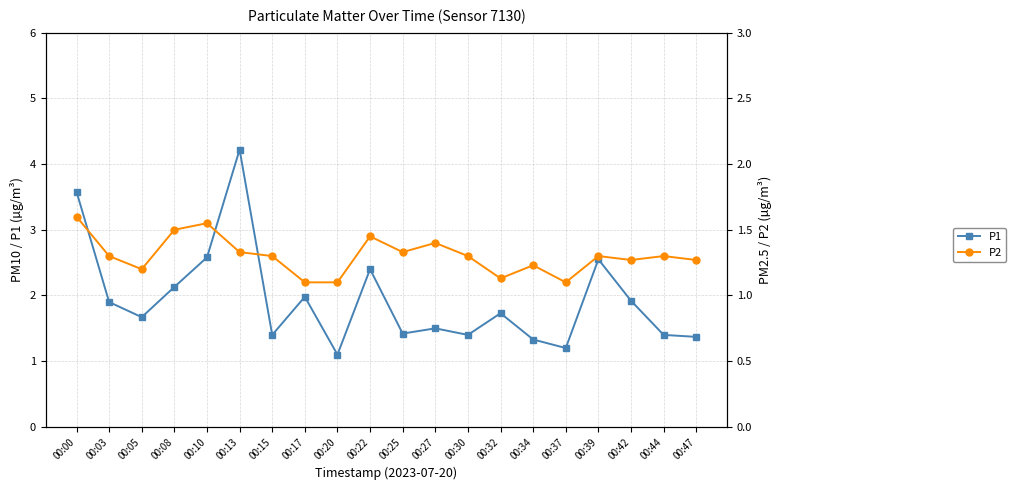

Reading left to right, extract all data points from this chart.

P1: 00:00=3.6	00:03=1.9	00:05=1.7	00:08=2.1	00:10=2.6	00:13=4.2	00:15=1.4	00:17=2.0	00:20=1.1	00:22=2.4	00:25=1.4	00:27=1.5	00:30=1.4	00:32=1.7	00:34=1.3	00:37=1.2	00:39=2.5	00:42=1.9	00:44=1.4	00:47=1.4
P2: 00:00=1.6	00:03=1.3	00:05=1.2	00:08=1.5	00:10=1.6	00:13=1.3	00:15=1.3	00:17=1.1	00:20=1.1	00:22=1.4	00:25=1.3	00:27=1.4	00:30=1.3	00:32=1.1	00:34=1.2	00:37=1.1	00:39=1.3	00:42=1.3	00:44=1.3	00:47=1.3